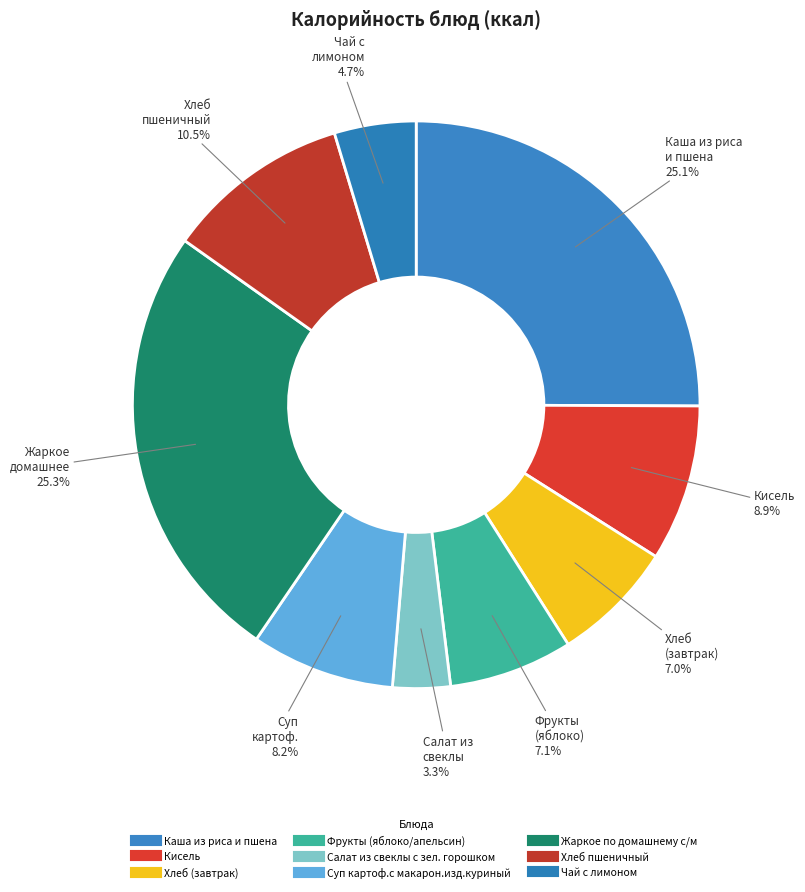

Combined, what portion of the pie is Хлеб пшеничный and Фрукты (яблоко/апельсин)?

17.6%